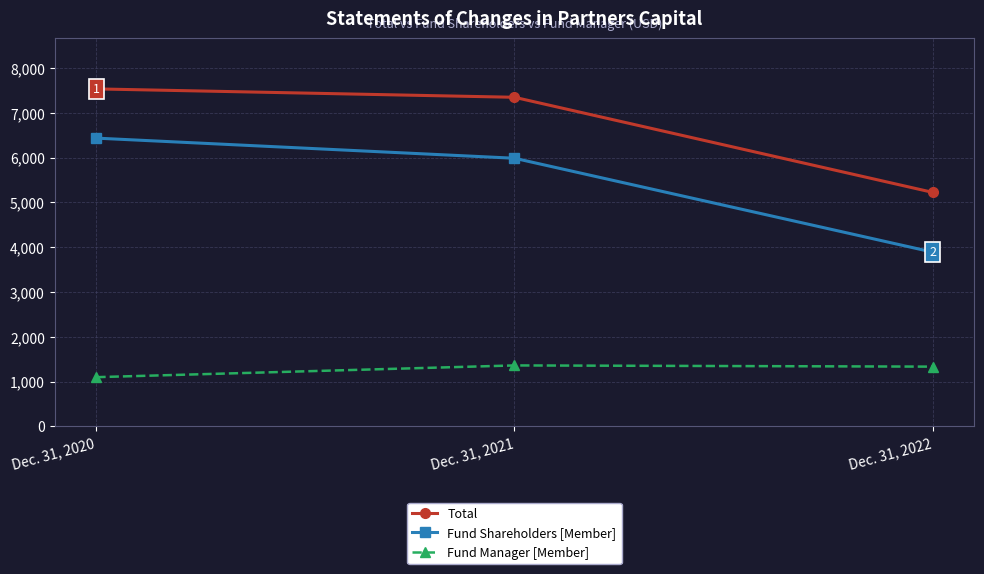

What is the average value of the Fund Shareholders [Member] series?

5437